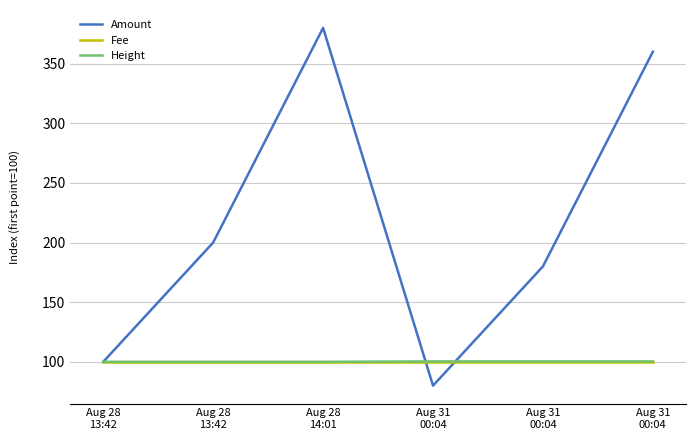

At how many categories does at least one series exceed 100?

5